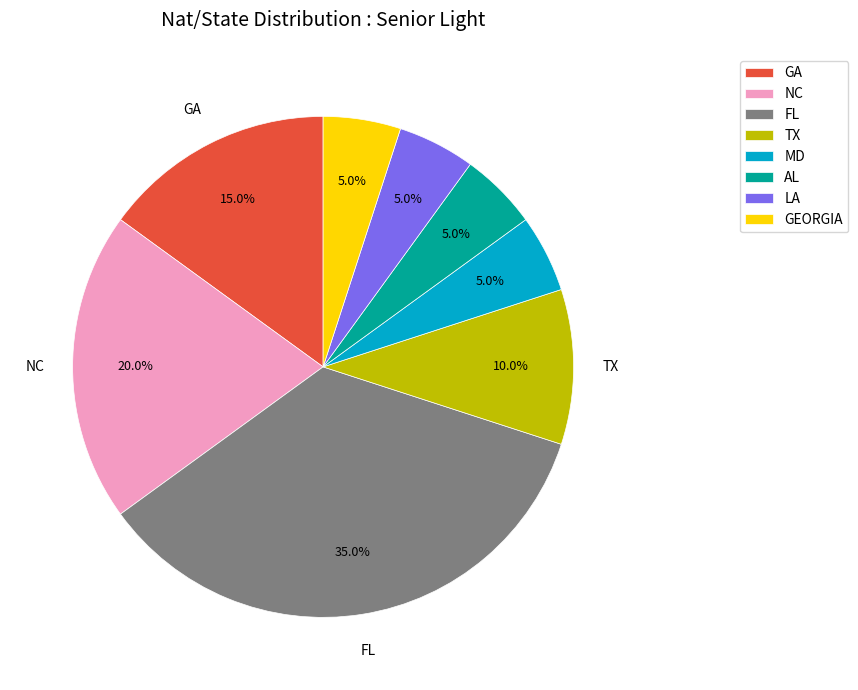

Do NC and GEORGIA together represent more than half of the pie?

No